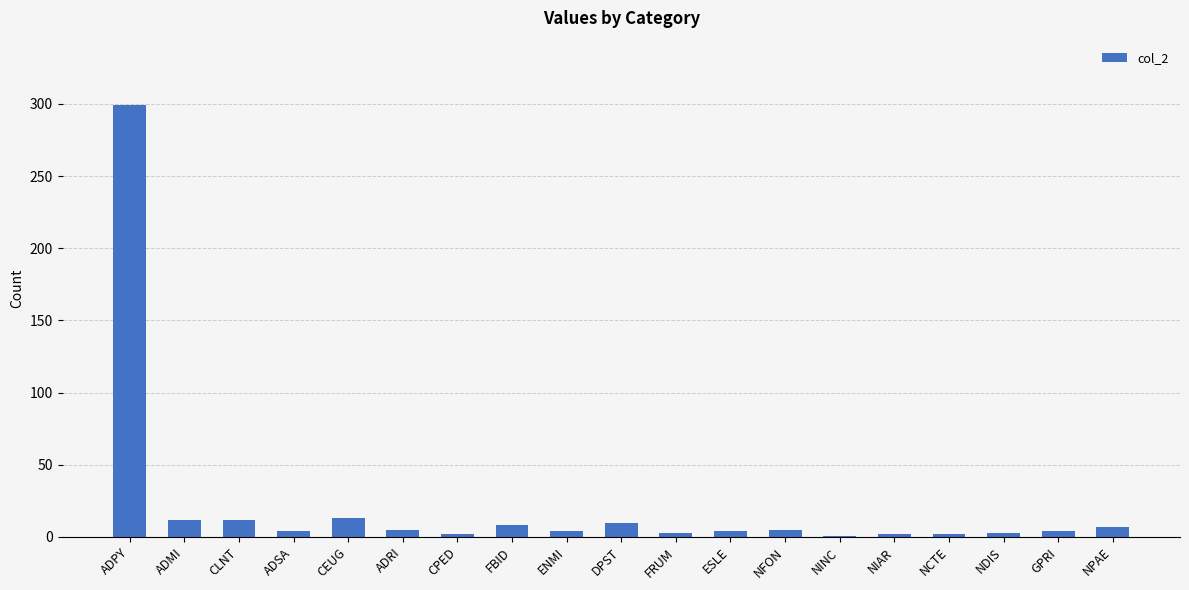

What is the greatest value displayed?

299